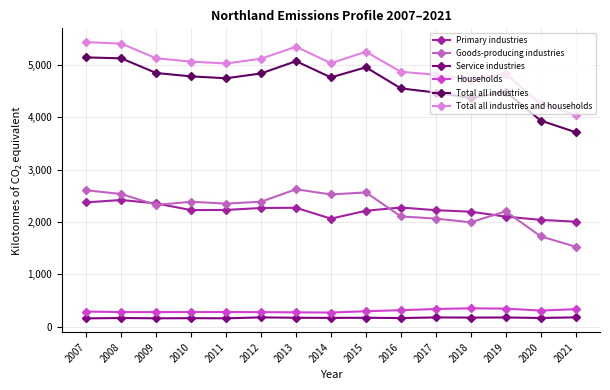

What is the total value across all series at 2010?

14896